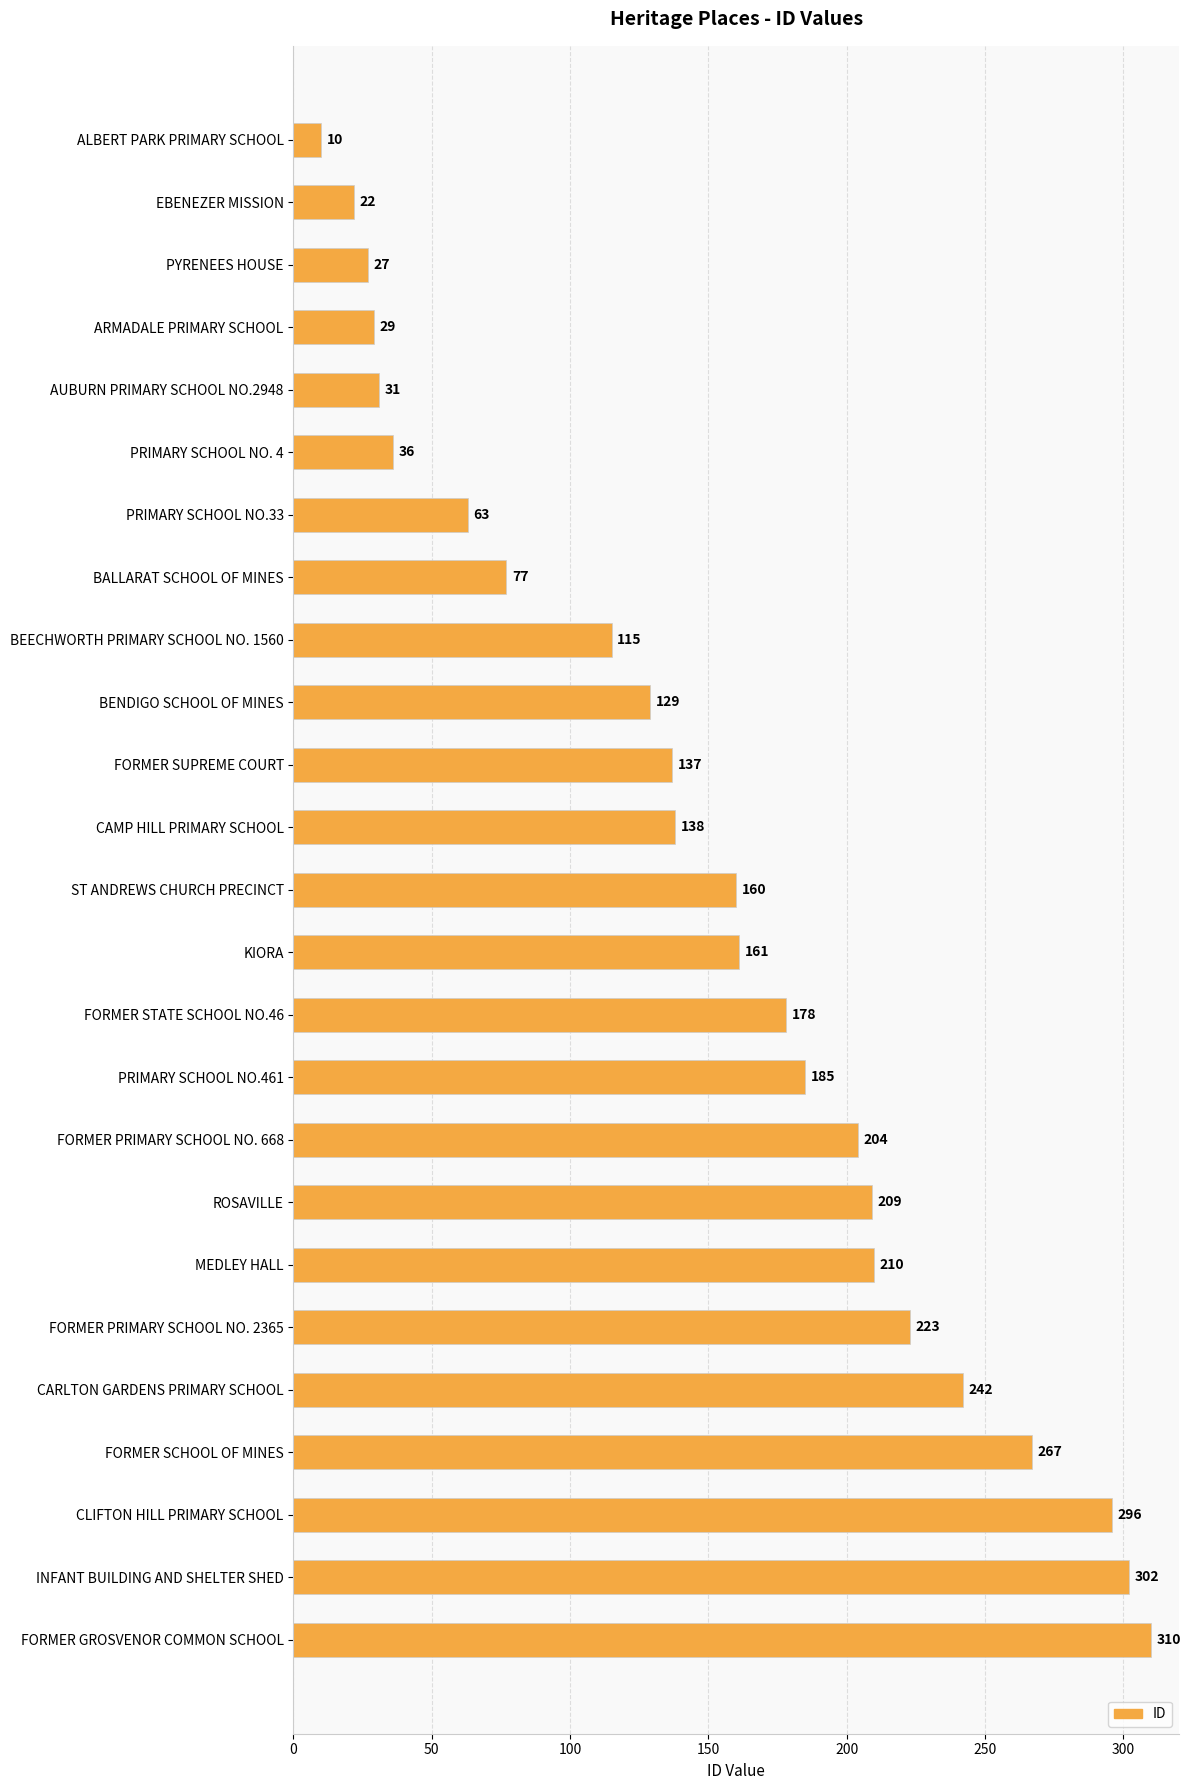

What is the sum of all values?

3761